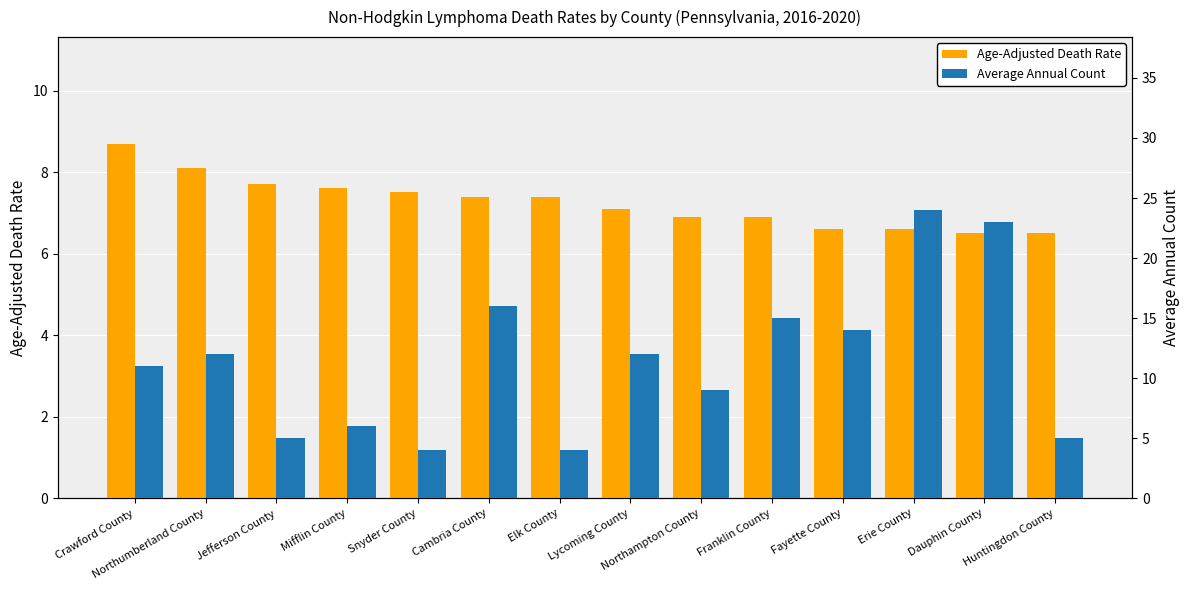

True or false: Average Annual Count has a value of 6.7 at Cambria County.

False